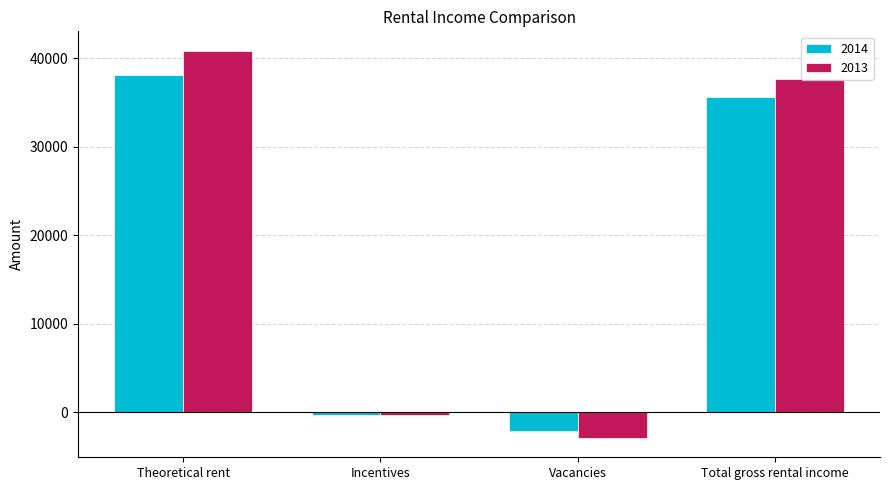

The 2013 series shows 11751.0 at Total gross rental income. True or false?

False